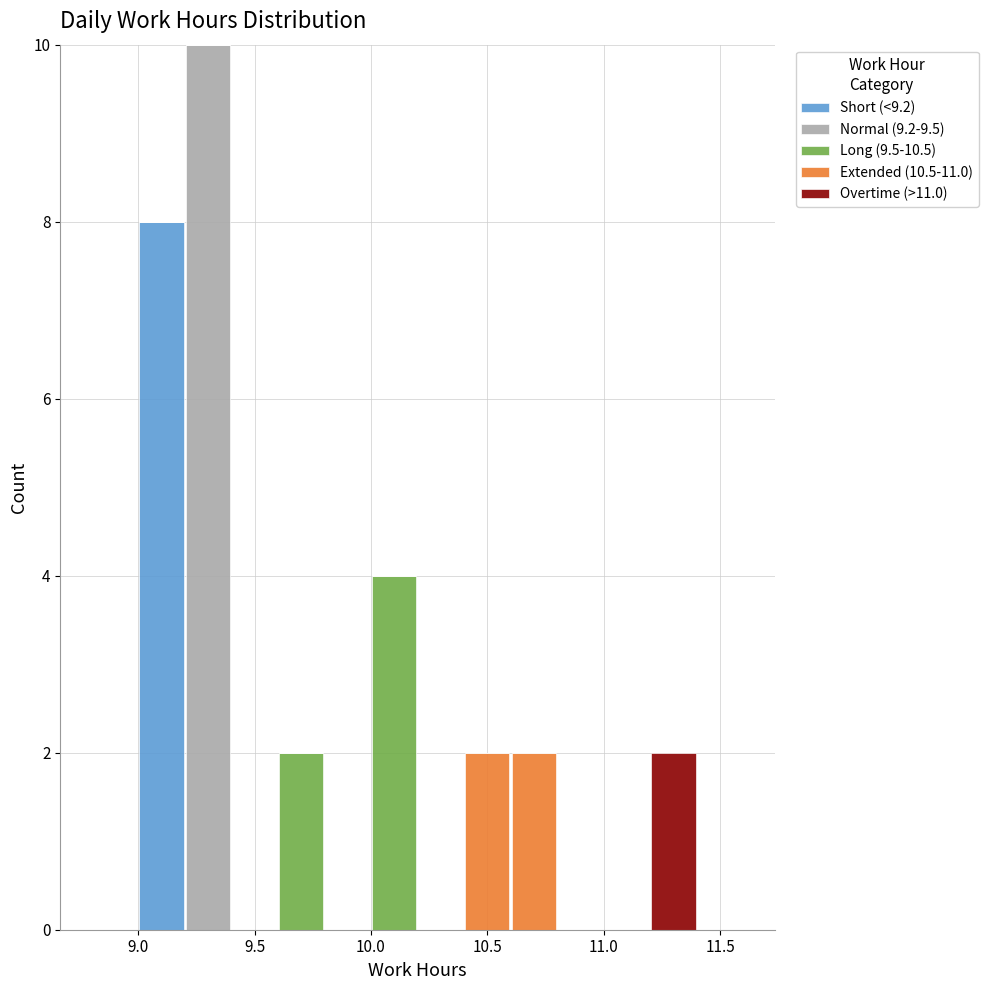

Which range on the x-axis has the tallest stacked bar (by total height)?

9.2 to 9.4